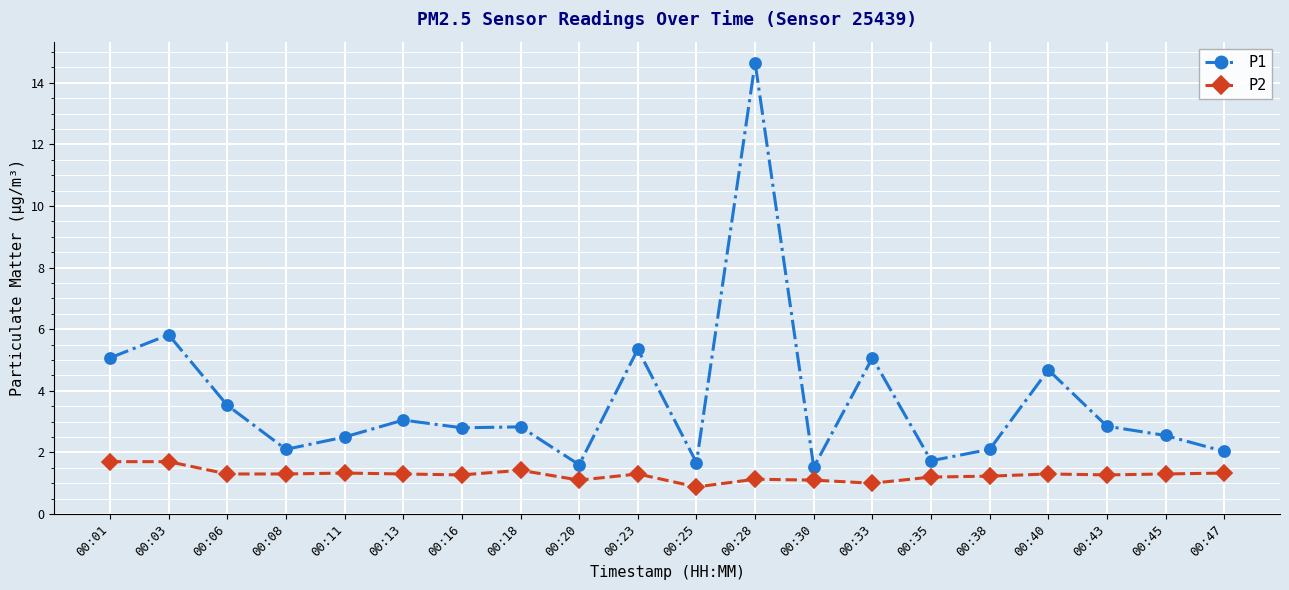

What is the value of the P2 point at the 3rd from the left?

1.3